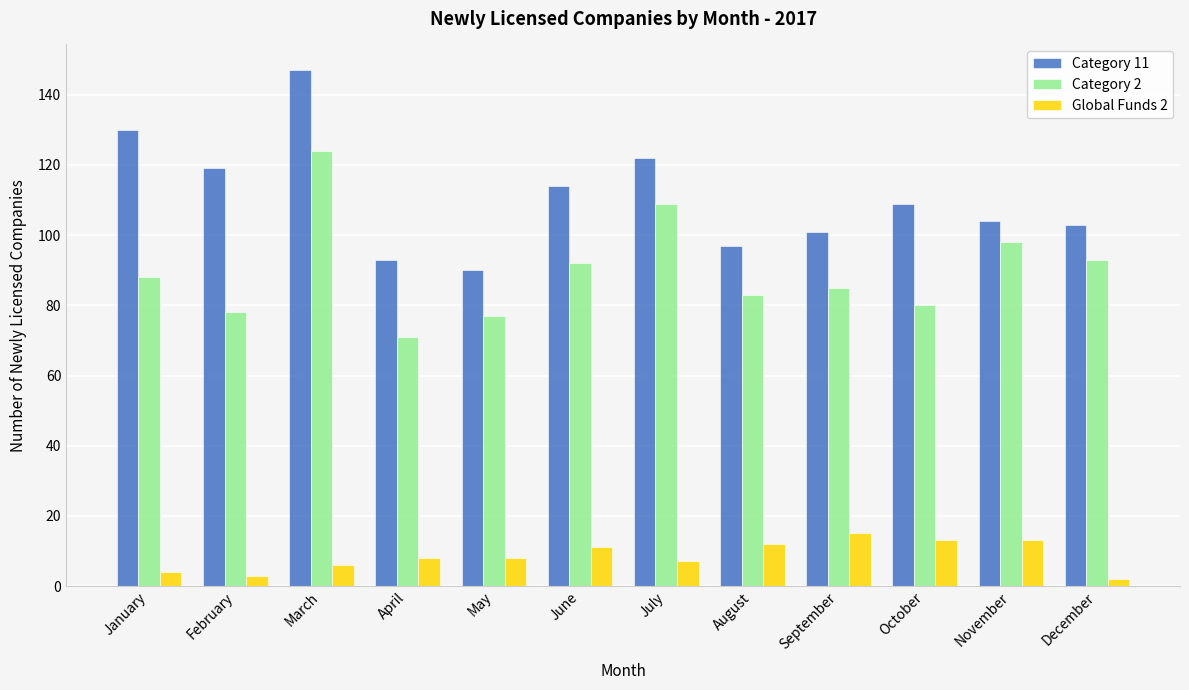

What is the difference between the maximum and minimum values in the Category 11 series?

57